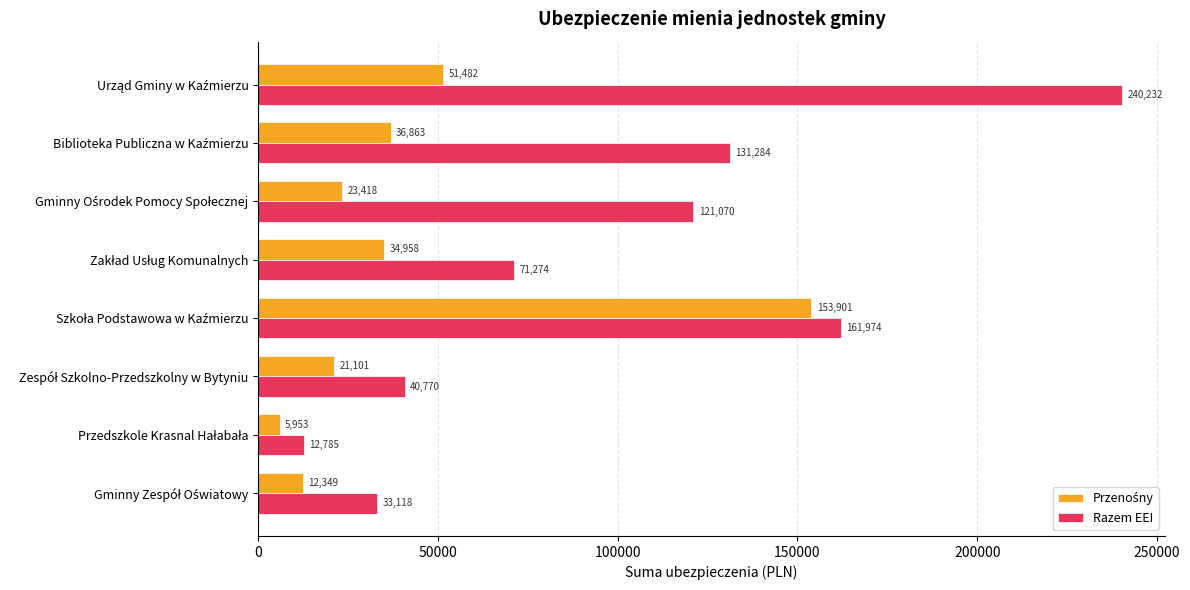

At how many categories does at least one series exceed 55842?

5